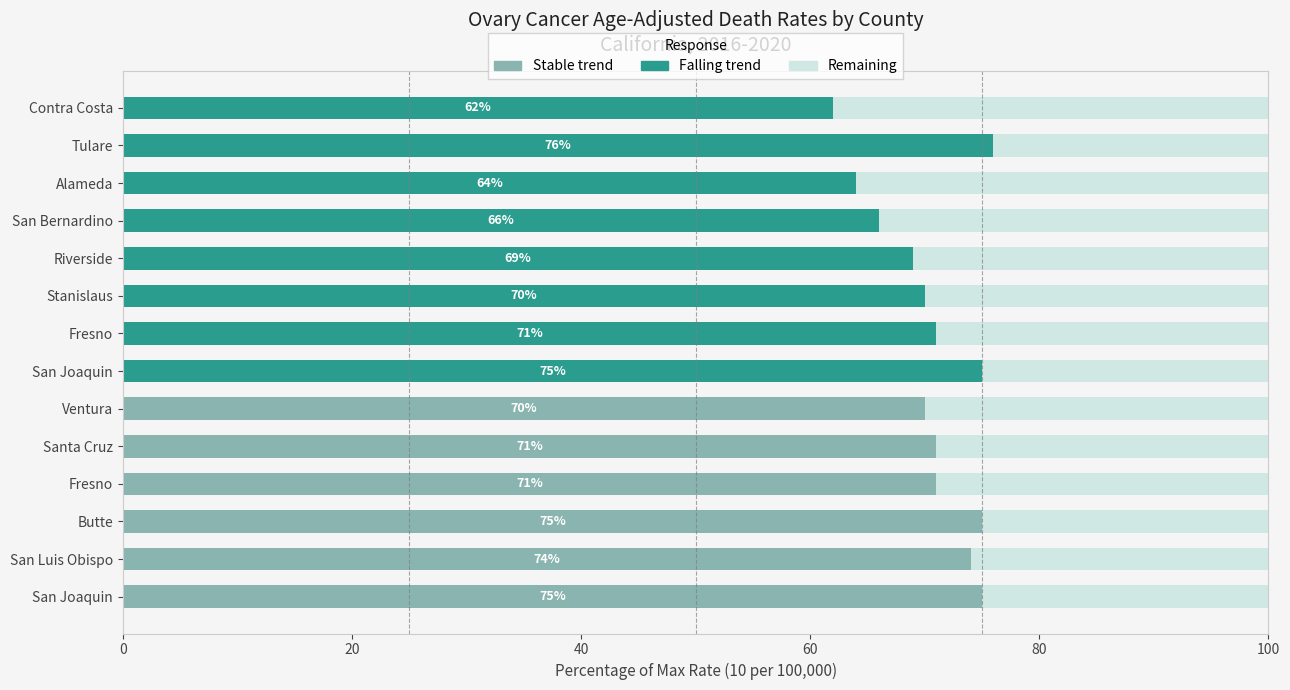

How many data points does each series have?

14